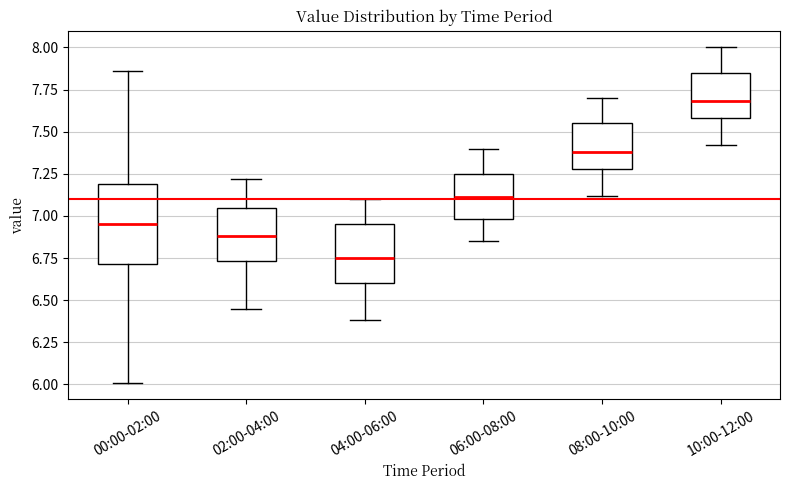

Reading left to right, read every box against the y-axis: the position of its median line, the range the box covers, and the ends of its whiskers. The values are not printed on the chart, so give them approximately, as read against the axis.

00:00-02:00: median 6.95, box 6.70 to 7.20, whiskers 6.00 to 7.85
02:00-04:00: median 6.90, box 6.75 to 7.05, whiskers 6.45 to 7.20
04:00-06:00: median 6.75, box 6.60 to 6.95, whiskers 6.40 to 7.10
06:00-08:00: median 7.10, box 7.00 to 7.25, whiskers 6.85 to 7.40
08:00-10:00: median 7.40, box 7.30 to 7.55, whiskers 7.10 to 7.70
10:00-12:00: median 7.70, box 7.60 to 7.85, whiskers 7.40 to 8.00